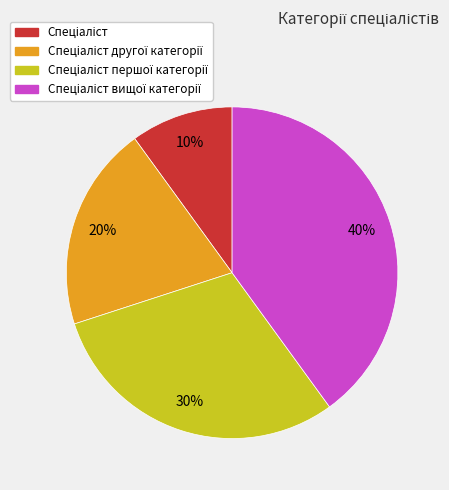

Is there any slice that represents more than half of the pie?

No